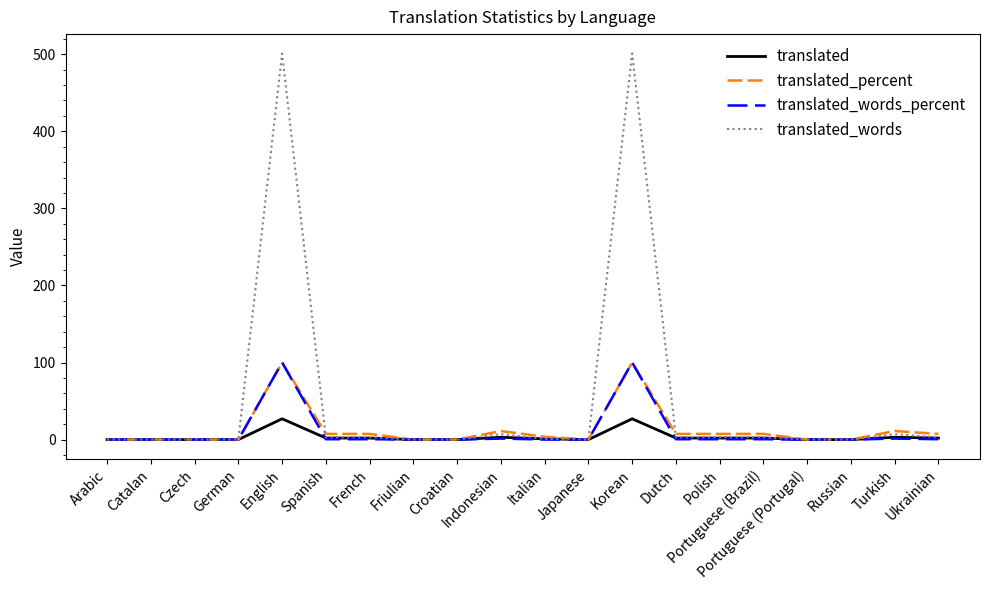

Which series has the largest total across all categories?

translated_words